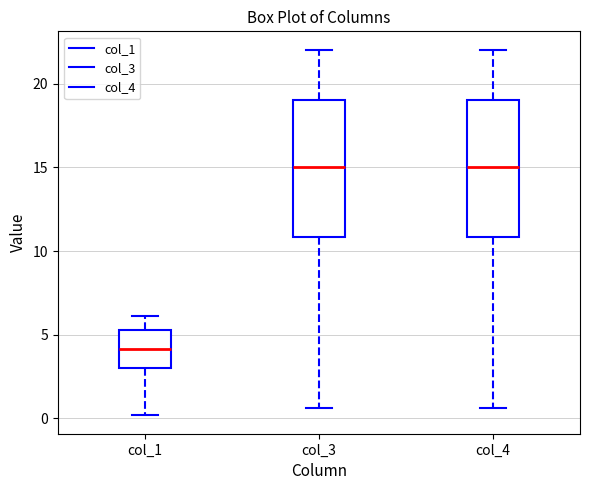

Reading left to right, read every box against the y-axis: the position of its median line, the range the box covers, and the ends of its whiskers. The values are not printed on the chart, so give them approximately, as read against the axis.

col_1: median 4.0, box 3.0 to 5.5, whiskers 0.0 to 6.0
col_3: median 15.0, box 11.0 to 19.0, whiskers 0.5 to 22.0
col_4: median 15.0, box 11.0 to 19.0, whiskers 0.5 to 22.0